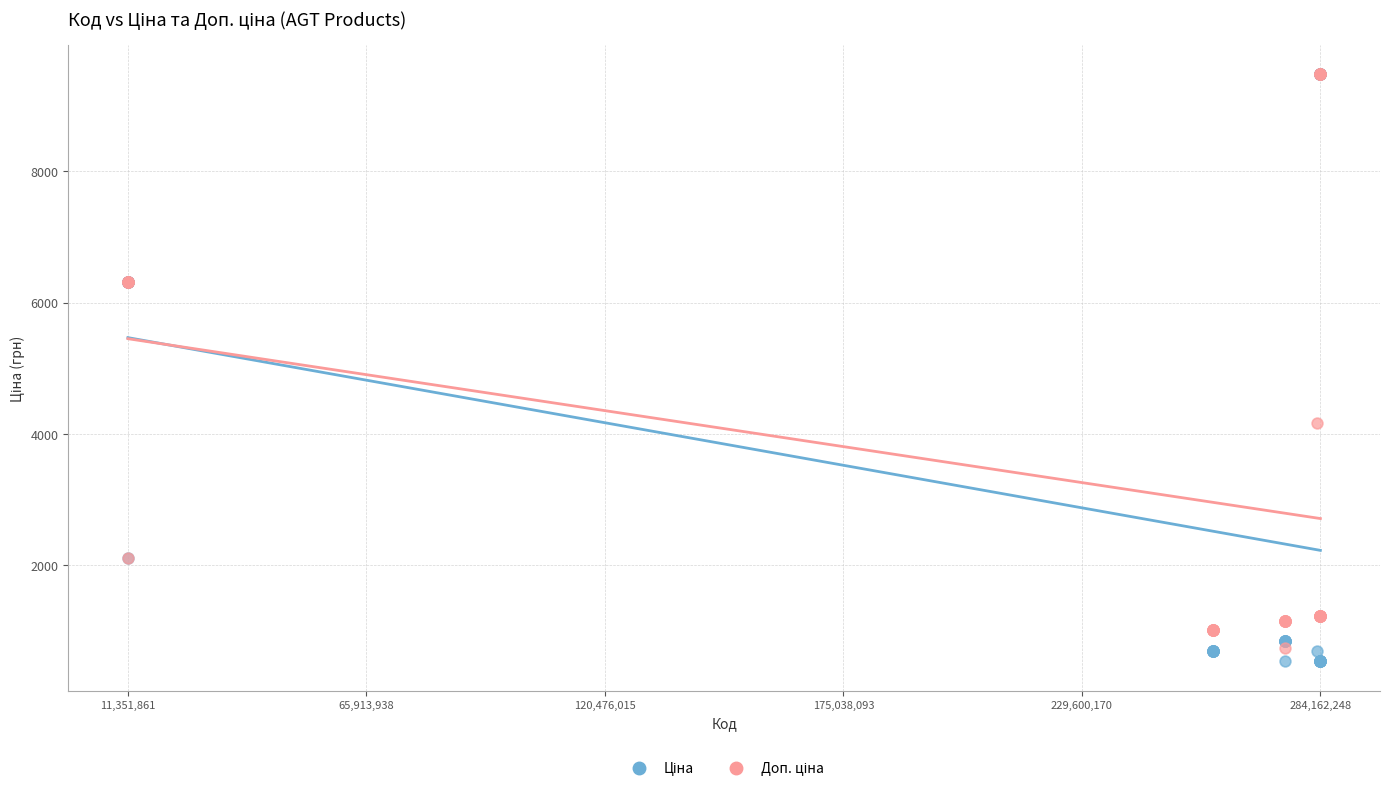

Across all series, what Y value is closest to 5009?

4165.6